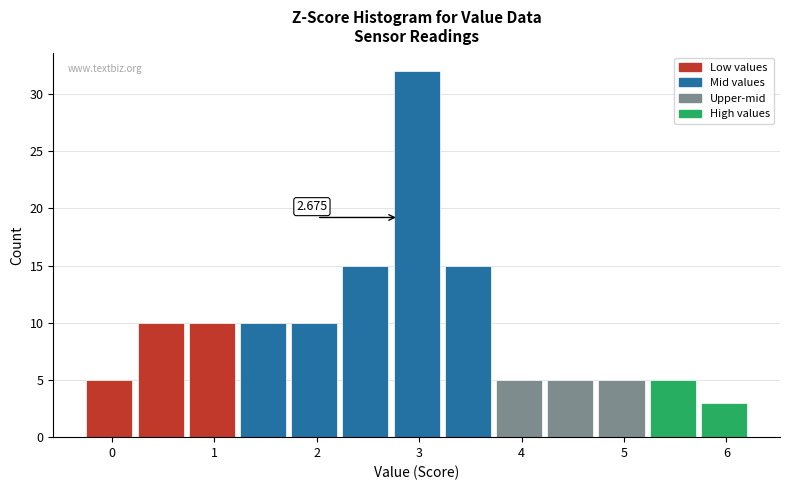

Which range on the x-axis has the tallest bar?

2.75 to 3.25